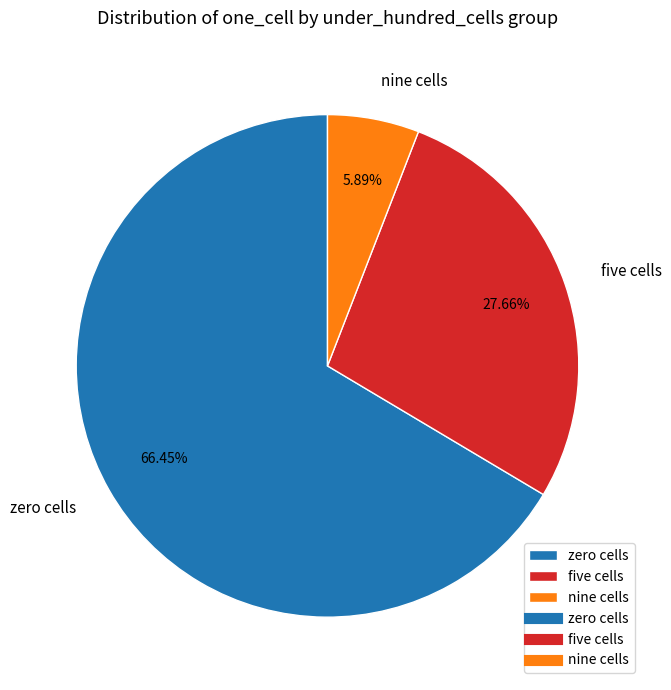

Is there any slice that represents more than half of the pie?

Yes